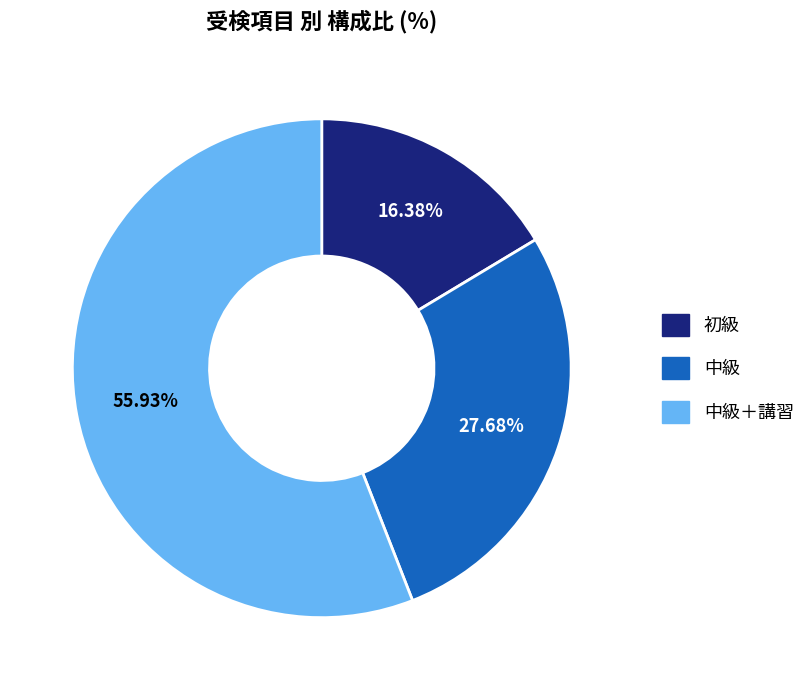

Is there any slice that represents more than half of the pie?

Yes